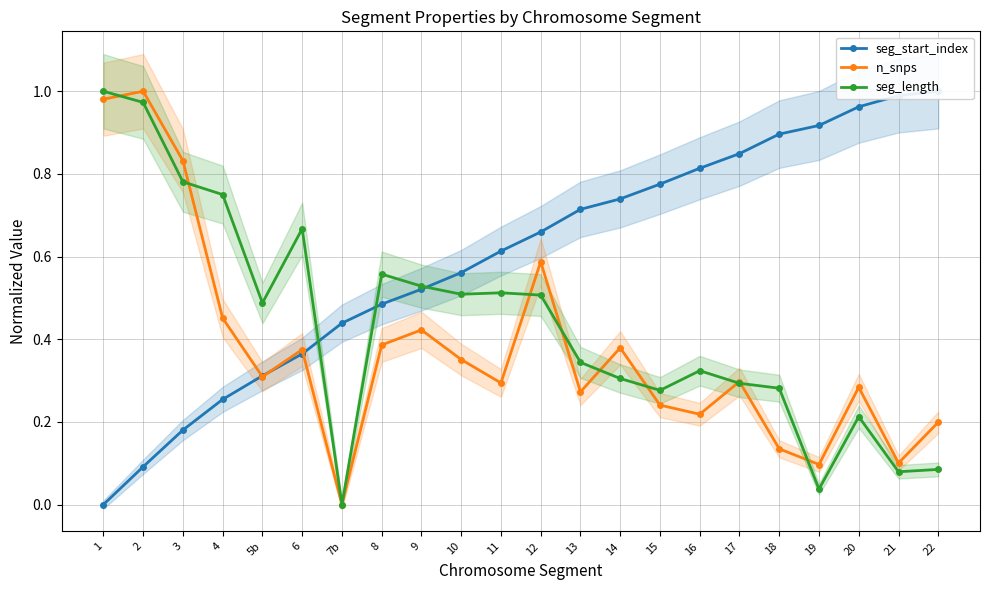

List the series in order of their peak value, highest first.

seg_start_index, n_snps, seg_length